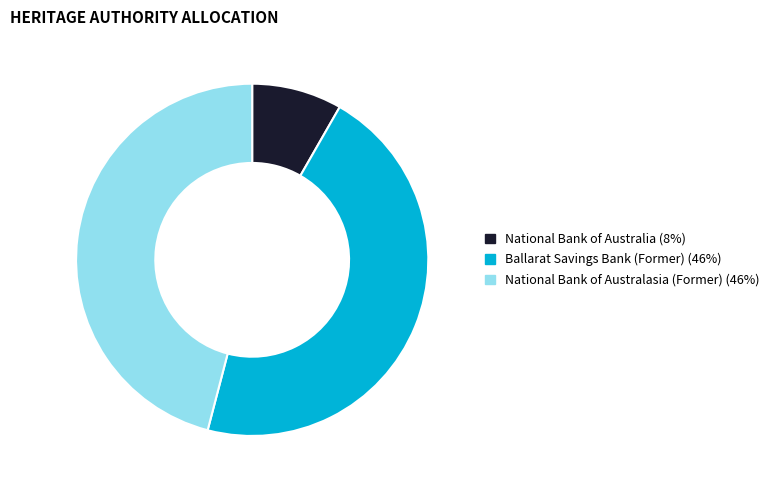

Which slice is the smallest?

National Bank of Australia (8%)